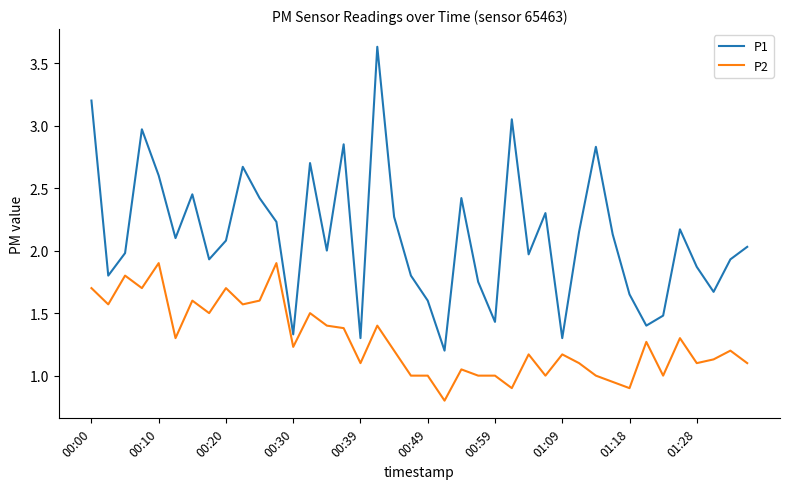

Which series has the largest total across all categories?

P1